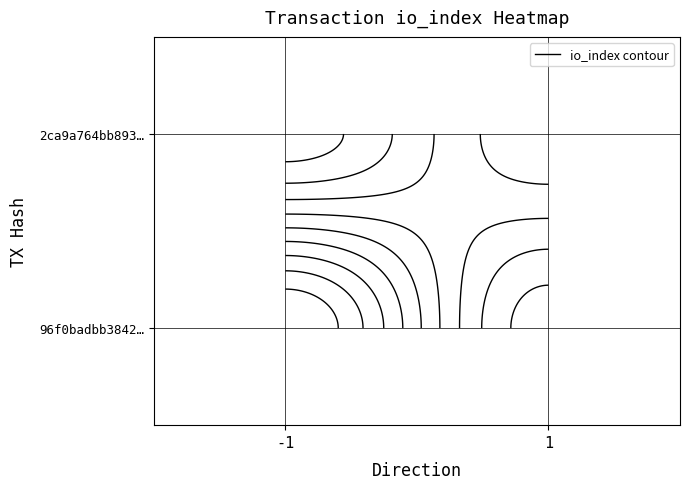

What is the difference between the maximum and minimum values in the 2ca9a764bb893ae5d36b56409c0815ad3152d74 series?

3